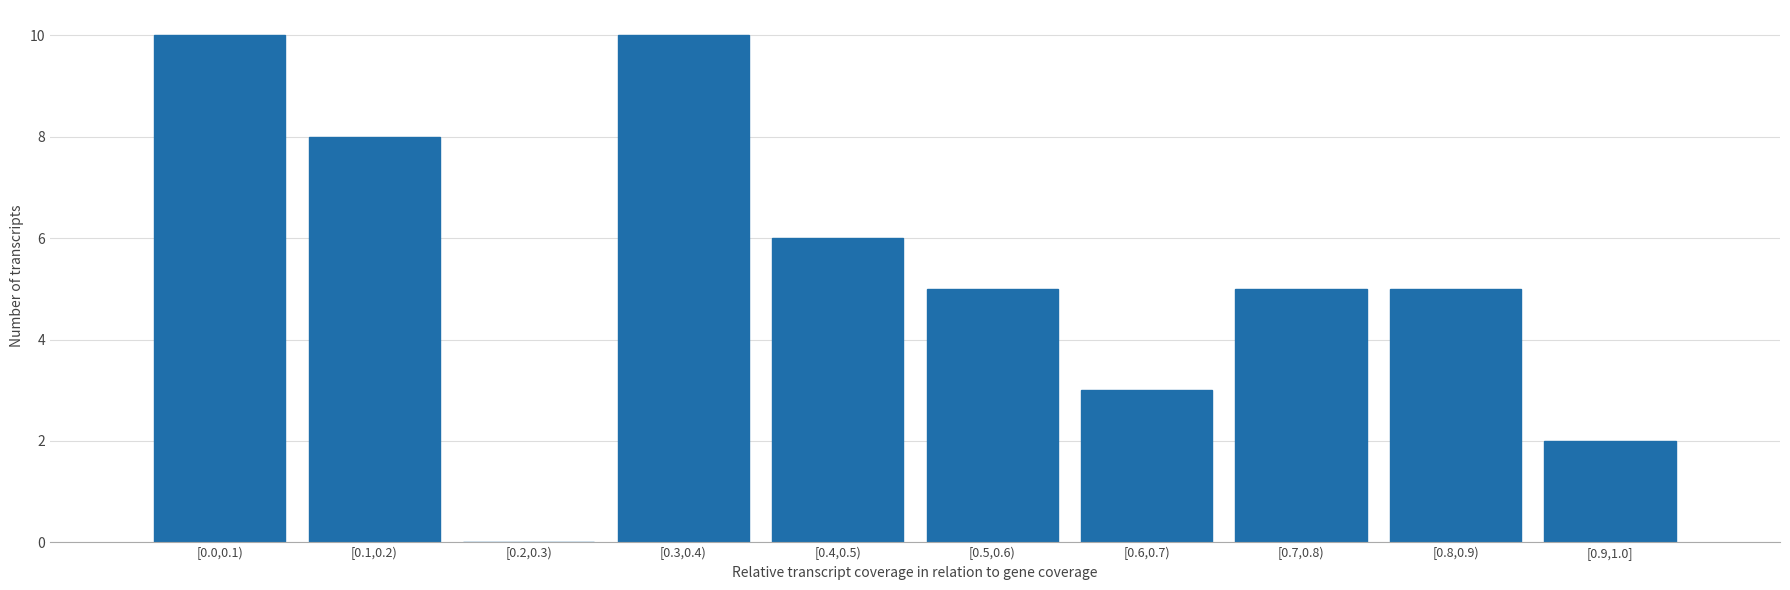

Reading left to right, list all the values displayed in this chart.

[0.0,0.1)=10	[0.1,0.2)=8	[0.2,0.3)=0	[0.3,0.4)=10	[0.4,0.5)=6	[0.5,0.6)=5	[0.6,0.7)=3	[0.7,0.8)=5	[0.8,0.9)=5	[0.9,1.0]=2